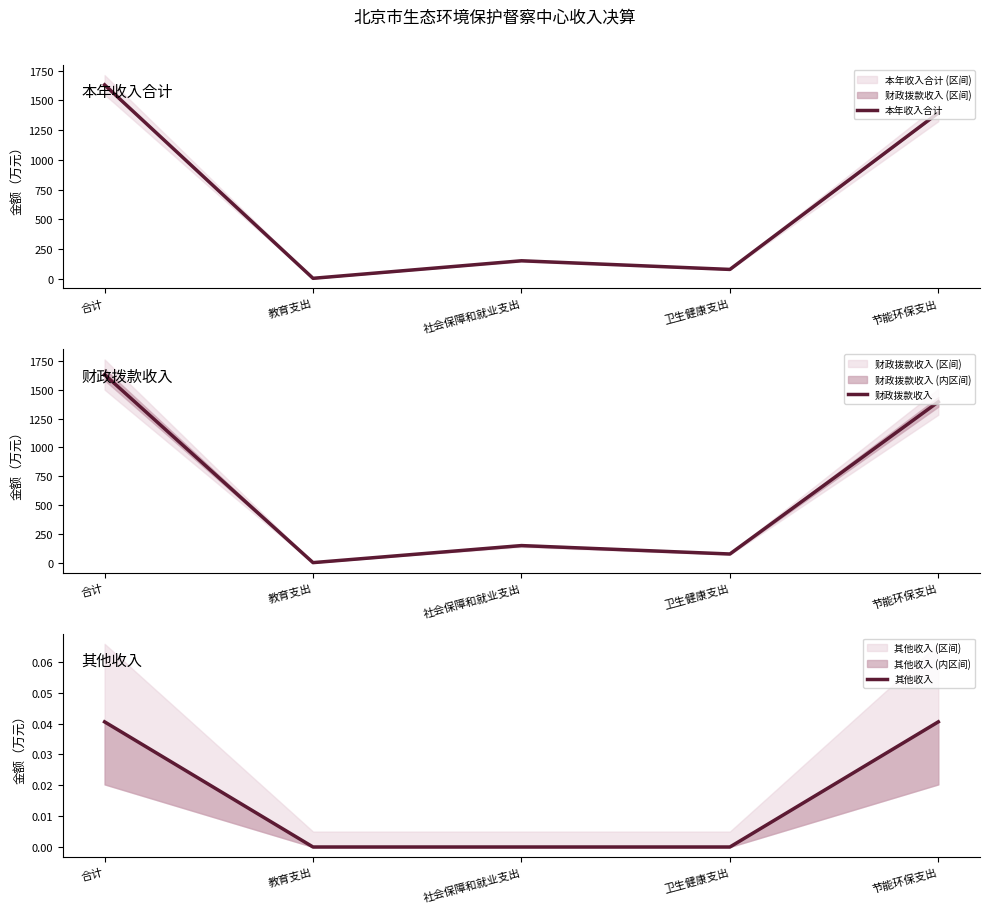

Which series has the largest range (max minus min)?

本年收入合计